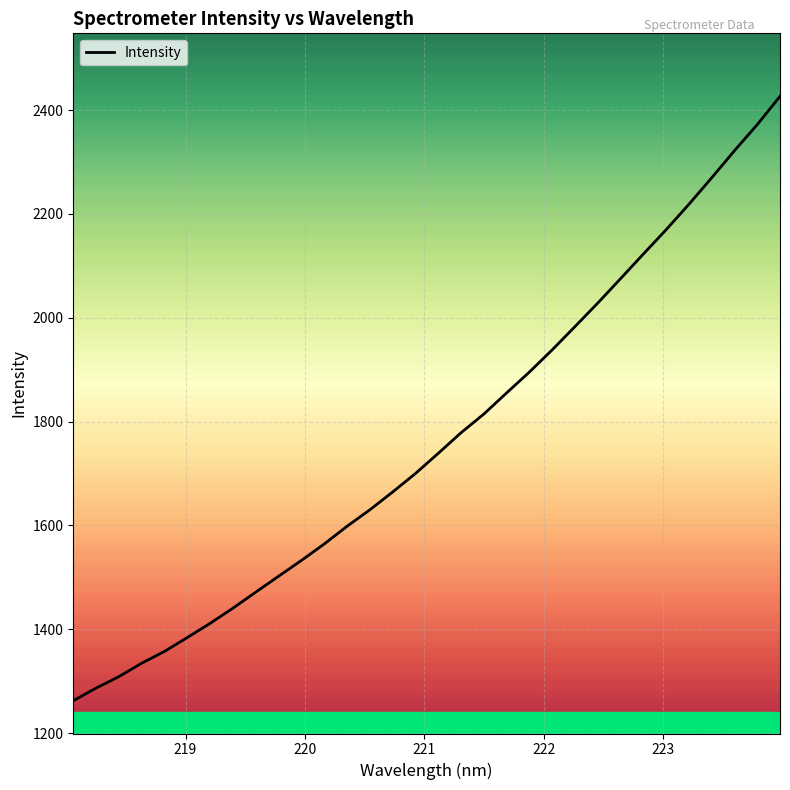

What is the smallest value displayed?

1262.4